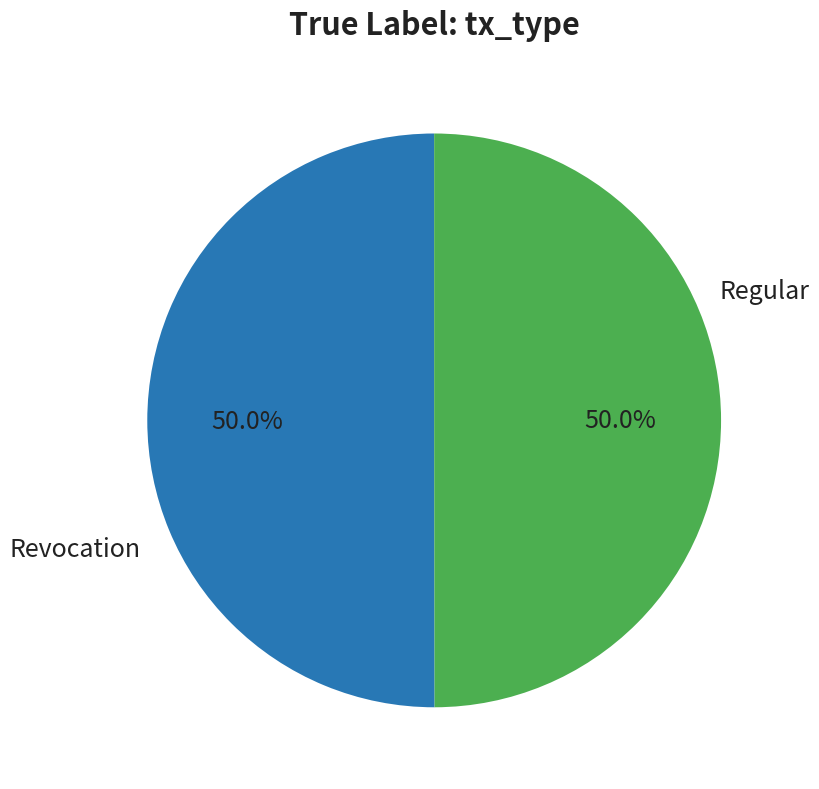

Is it true that Regular is 41% of the pie?

False